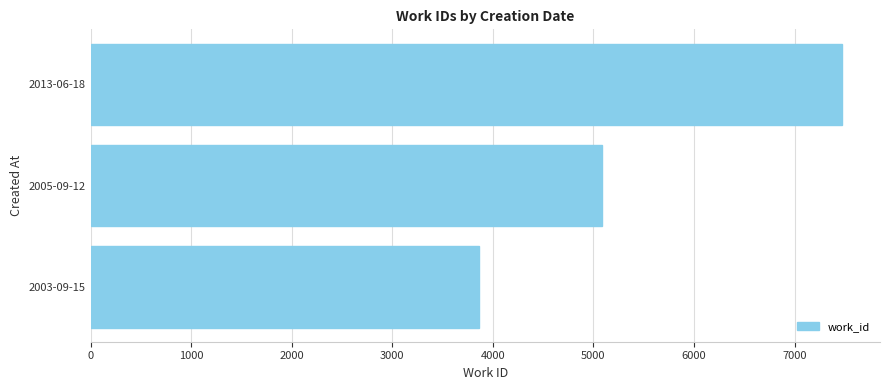

How many bars are there in total?

3